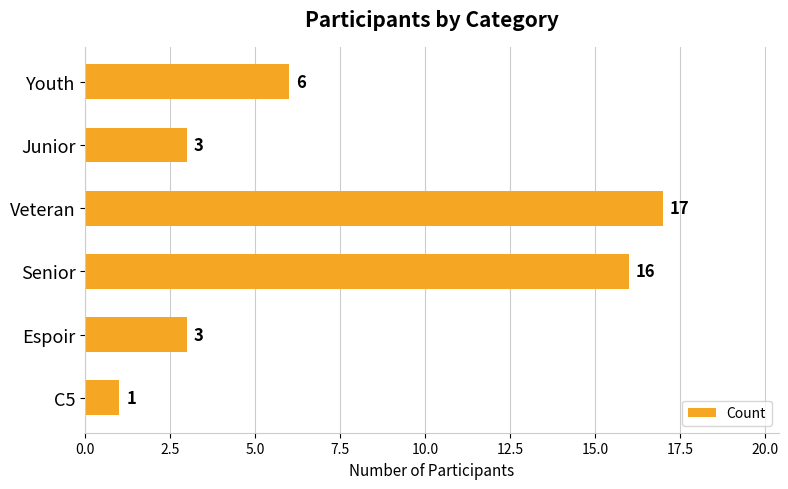

Reading bottom to top, extract all data points from this chart.

1	3	16	17	3	6